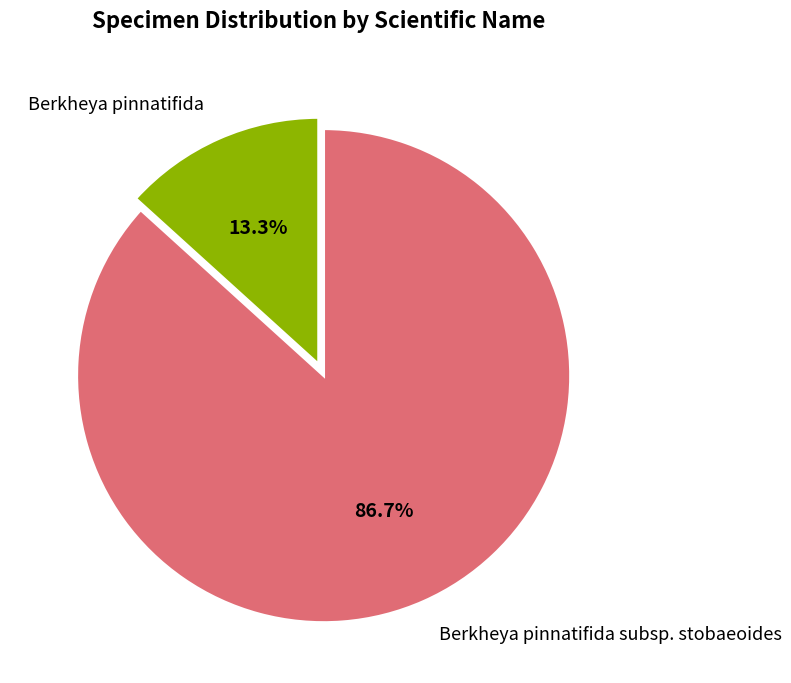

How many segments does this pie chart have?

2